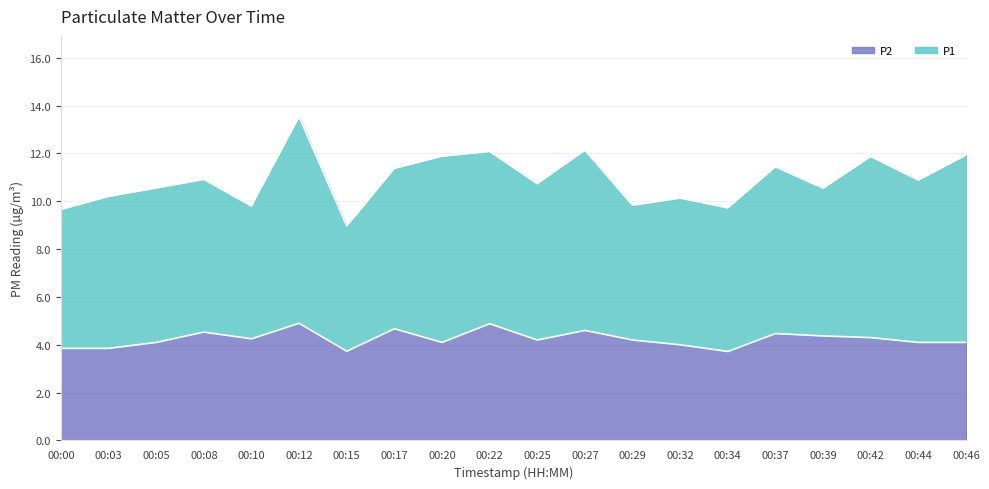

What is the change in value from 00:22 to 00:42?

-0.6